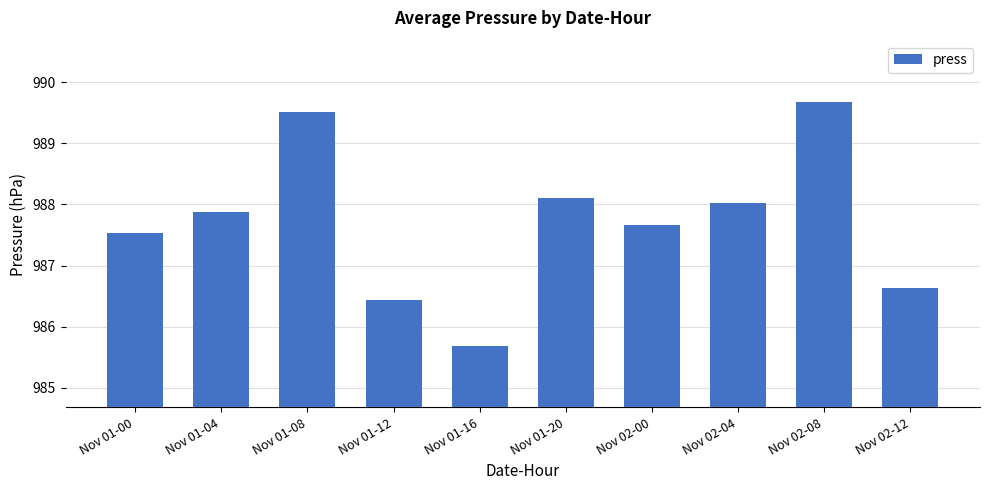

Rank the categories by value from highest to lowest.

Nov 02-08, Nov 01-08, Nov 01-20, Nov 02-04, Nov 01-04, Nov 02-00, Nov 01-00, Nov 02-12, Nov 01-12, Nov 01-16